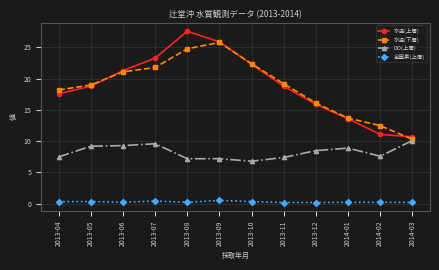

How many lines are shown in the chart?

4